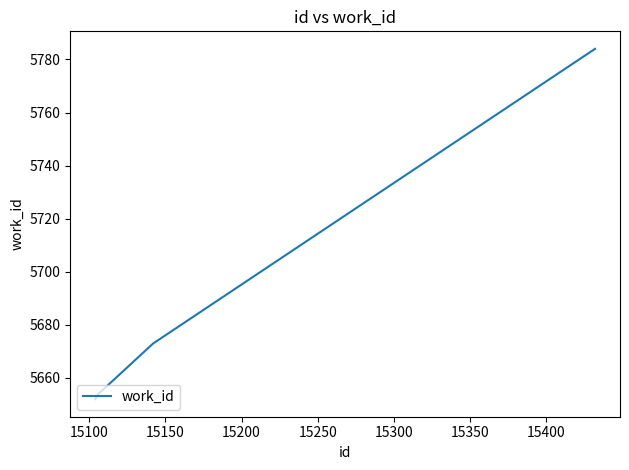

What is the greatest value displayed?

5784